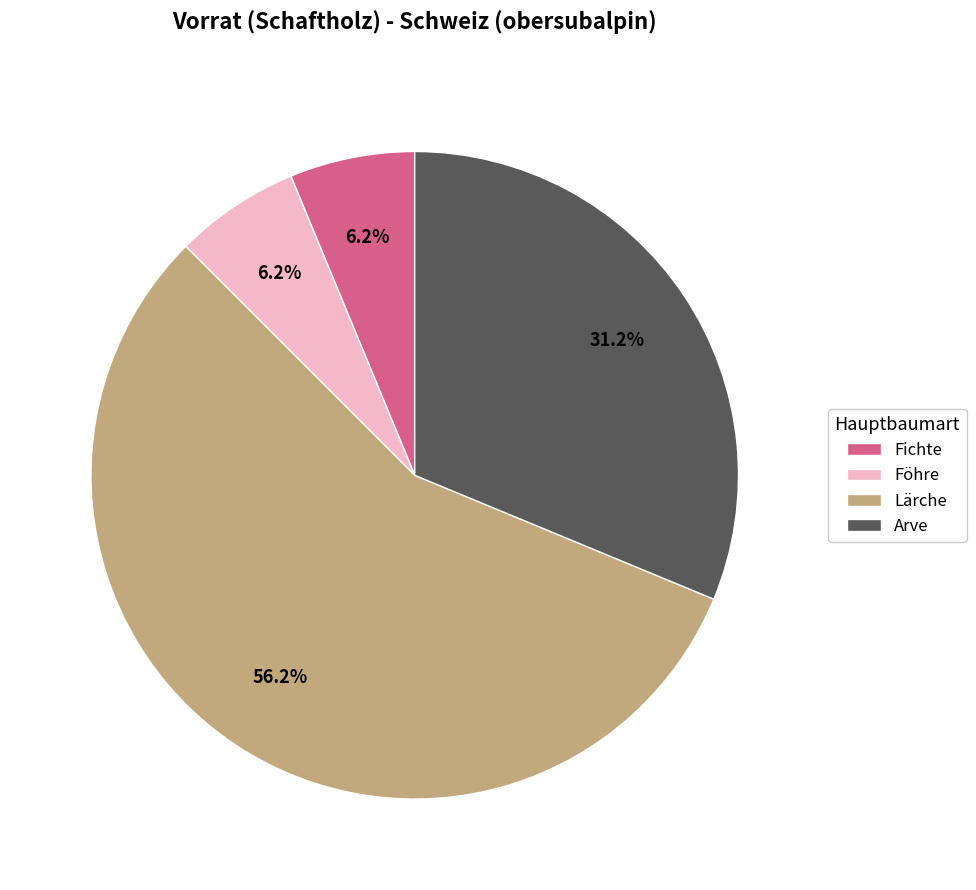

Do Föhre and Arve together represent more than half of the pie?

No